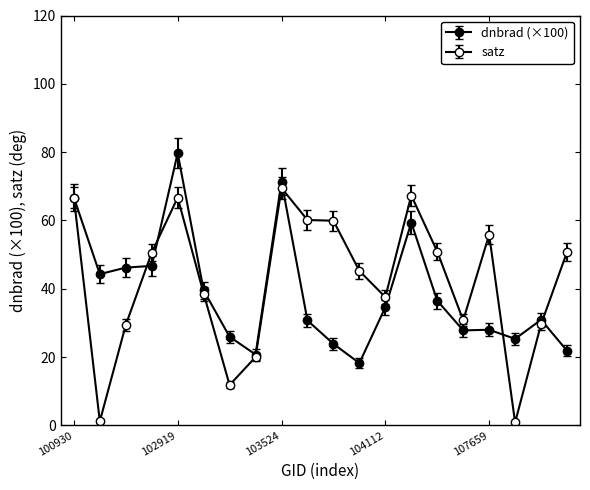

Is this an area chart (filled region under the line)?

No